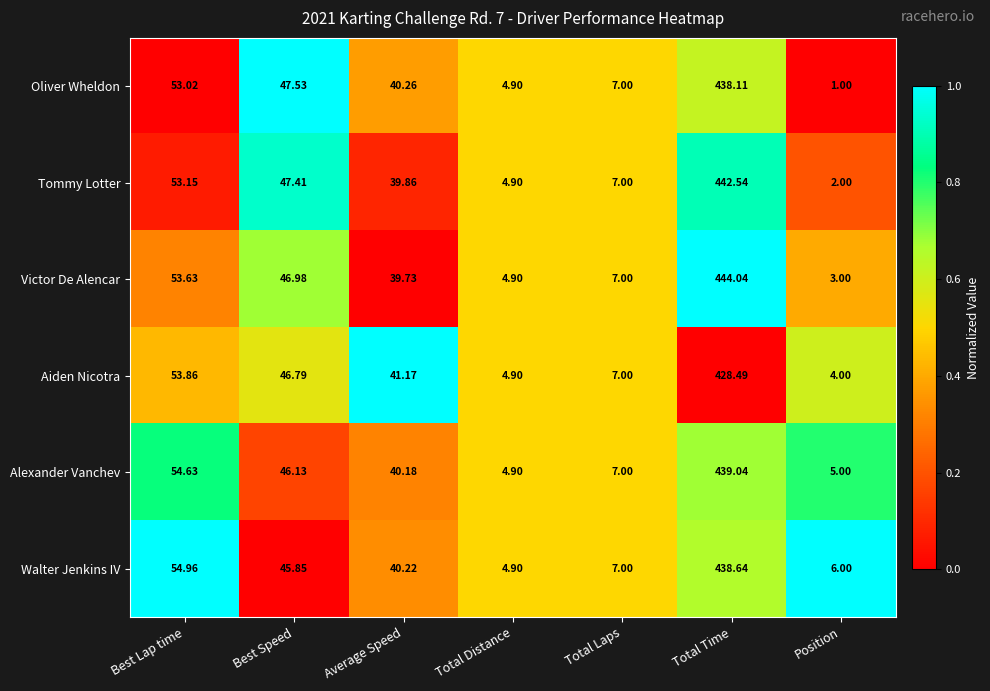

At which label does Aiden Nicotra first exceed 41?

Best Lap time